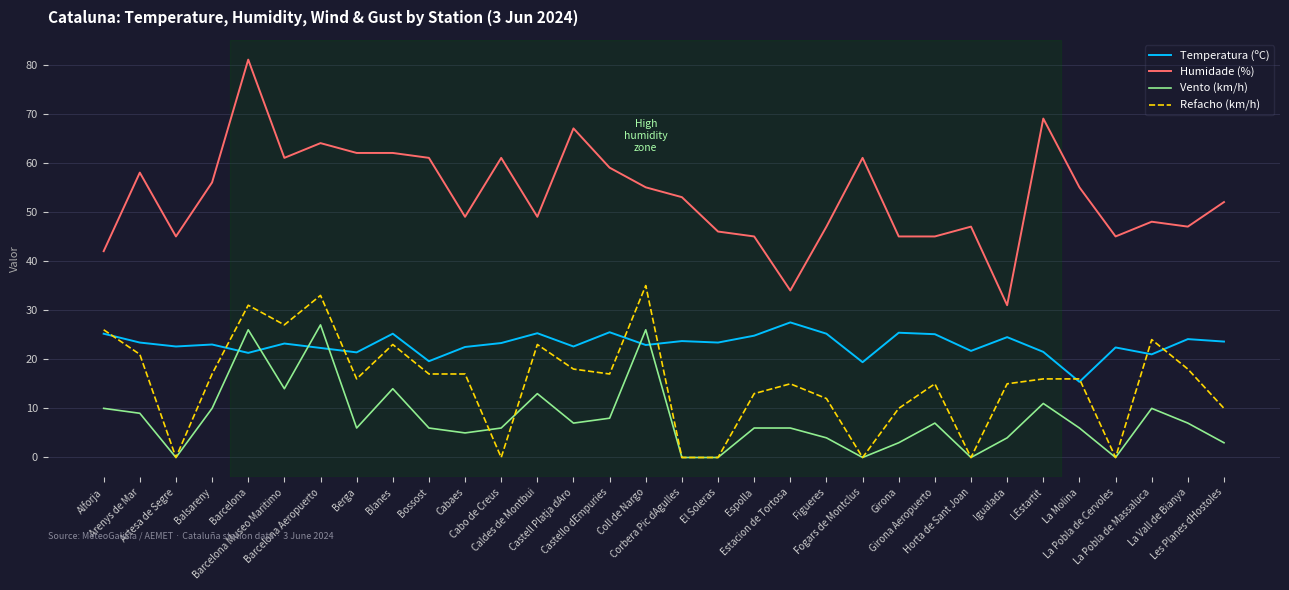

Is it true that Humidade (%) equals 48.0 at La Pobla de Massaluca?

True